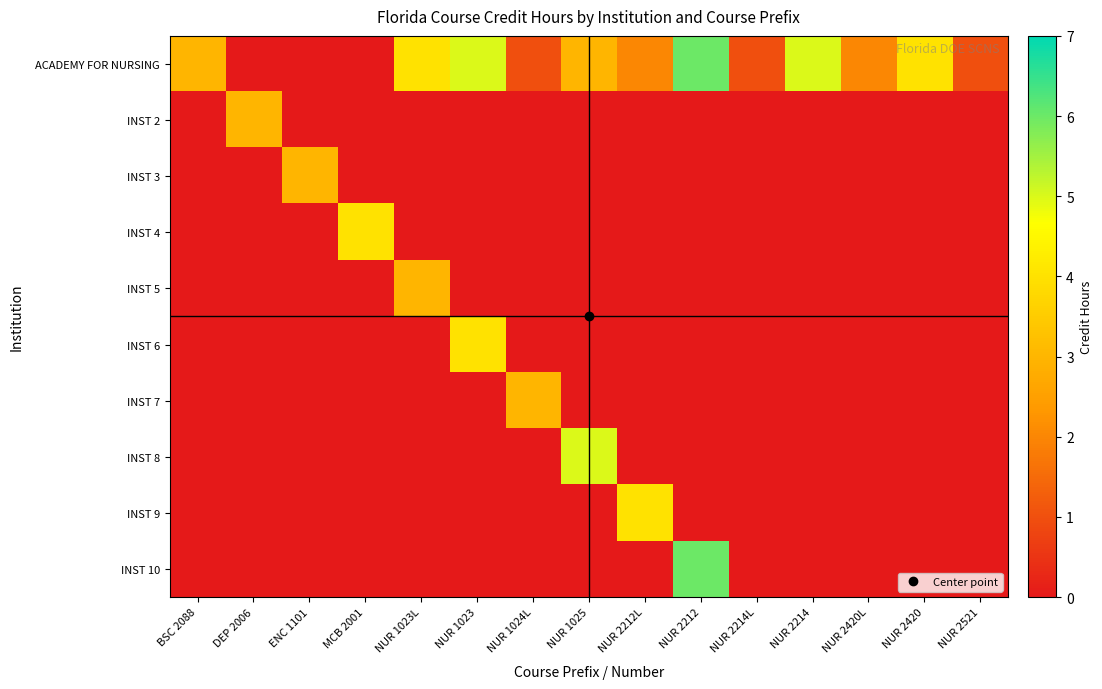

How many categories are shown in the chart?

15